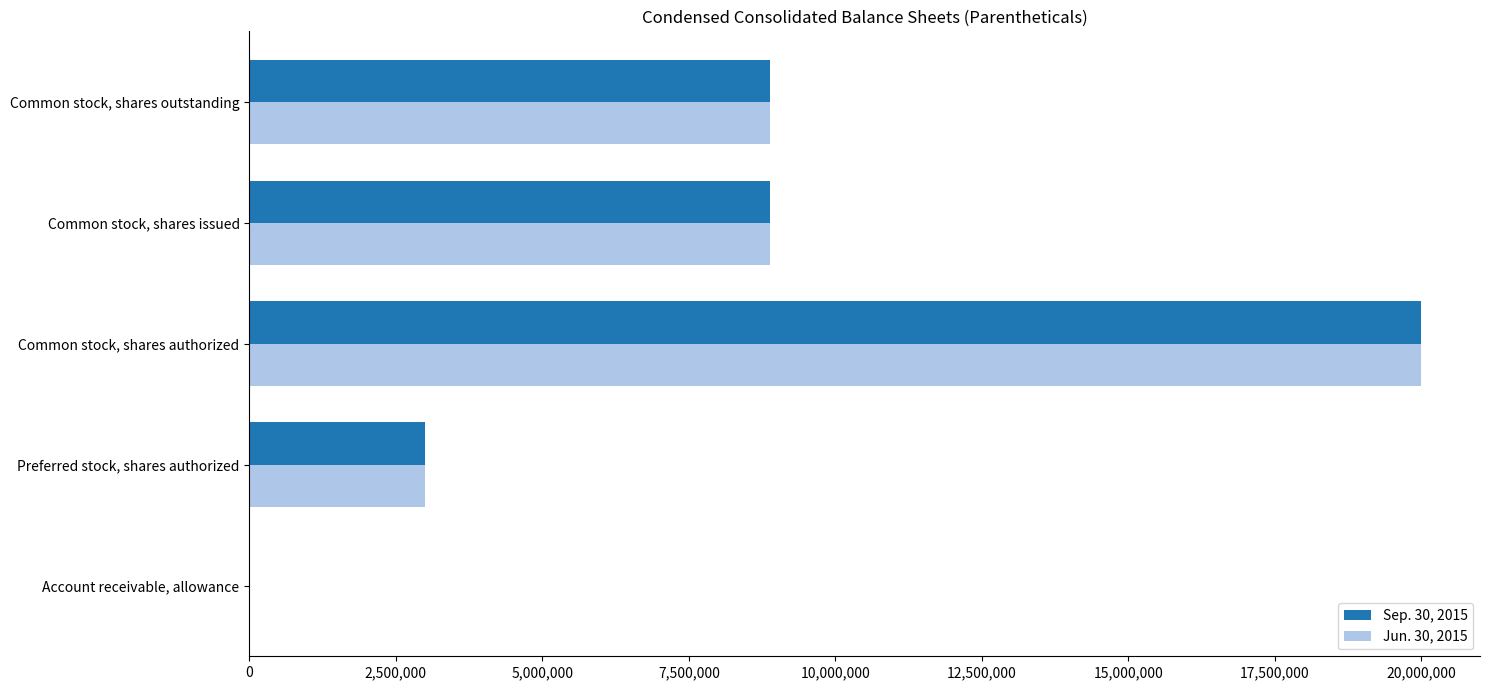

Is it true that Sep. 30, 2015 equals 8882000 at Common stock, shares outstanding?

True